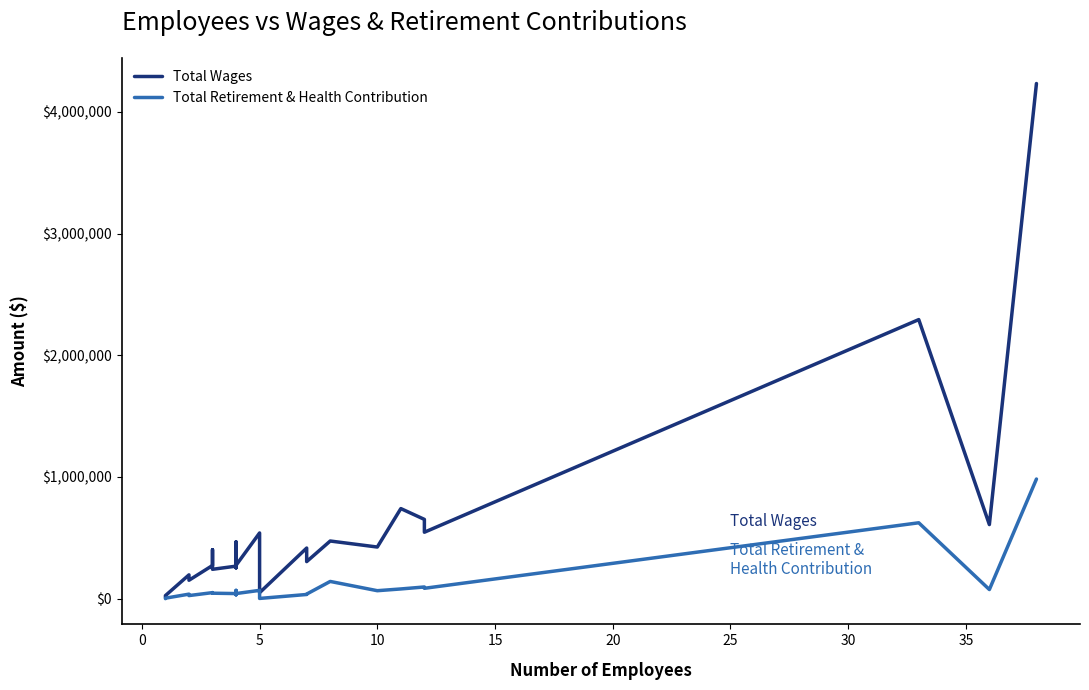

The value of Total Wages at 10 is 205111. True or false?

False